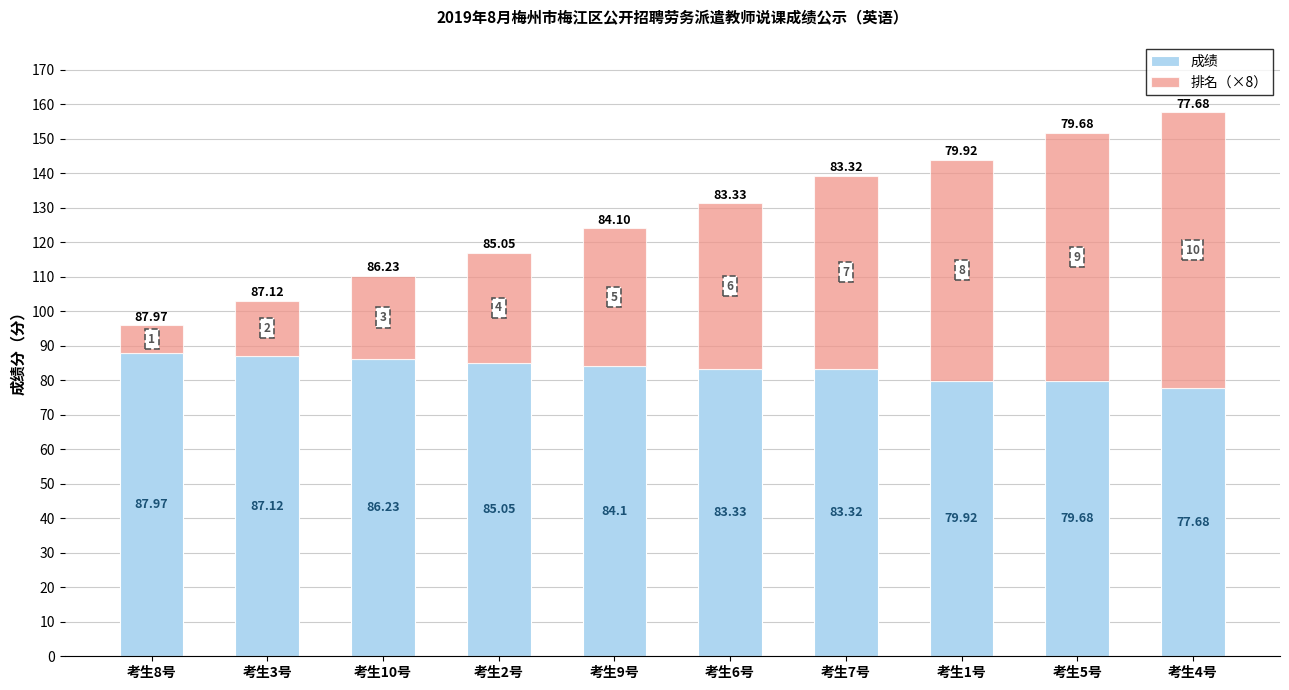

What is the sum of the 成绩 values at 考生3号 and 考生2号?

172.2